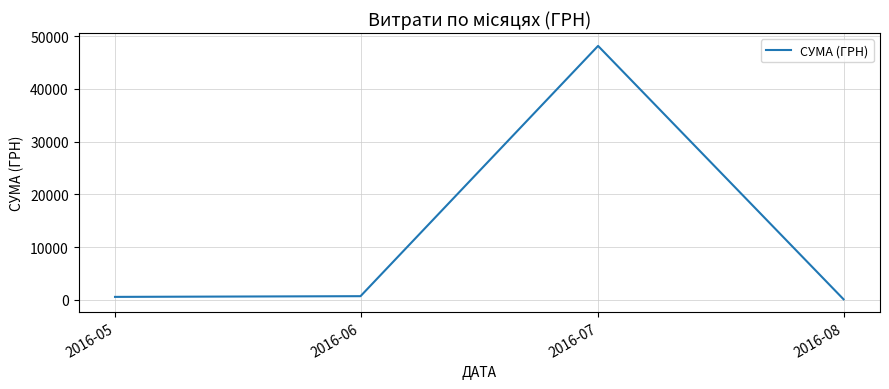

At which category does the chart reach its minimum across all series?

2016-08